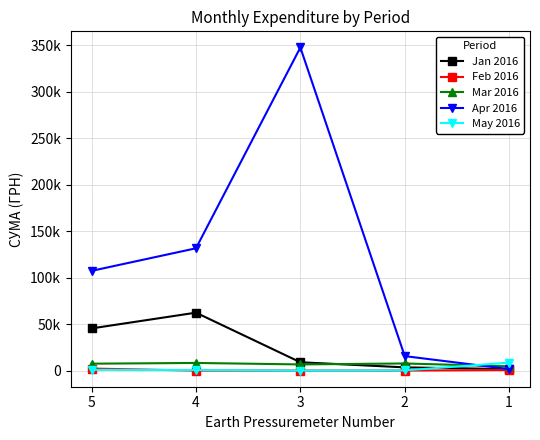

What is the value of the Apr 2016 point at the 3rd from the left?

347609.8